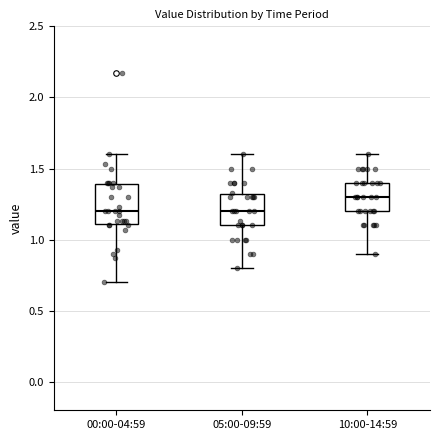

Comparing the boxes themselves (not the whiskers), which one is the tallest?

00:00-04:59